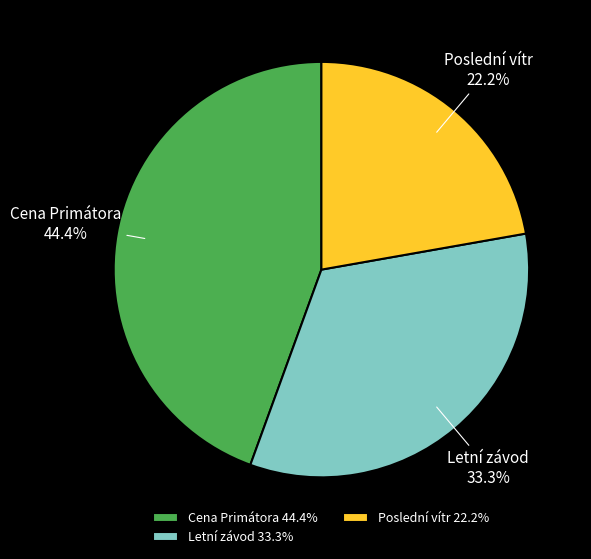

To the nearest percent, what is the combined percentage of Poslední vítr and Cena Primátora?

67%